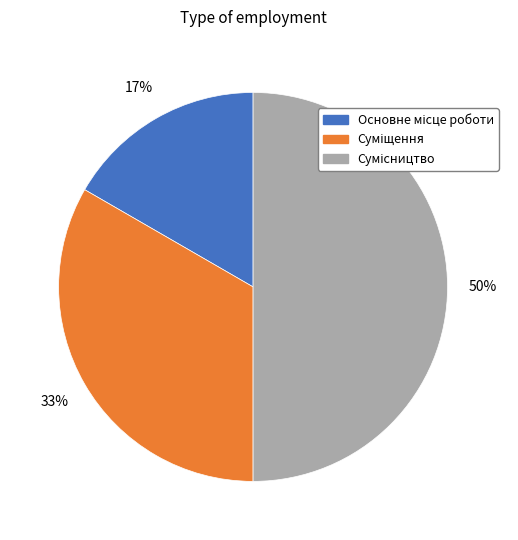

To the nearest percent, what is the difference between the largest and smallest slice percentages?

33%